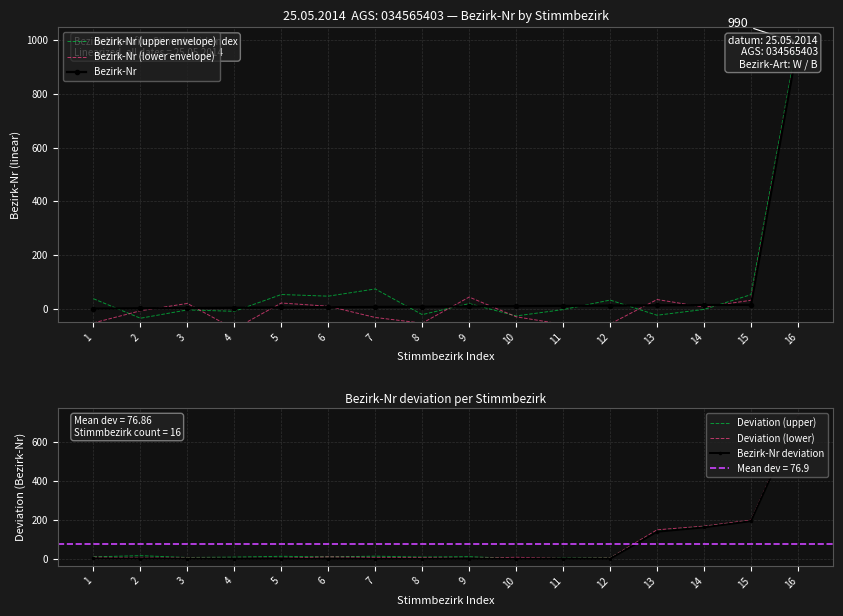

How many data points in Bezirk-Nr (upper envelope) are above 19?

8